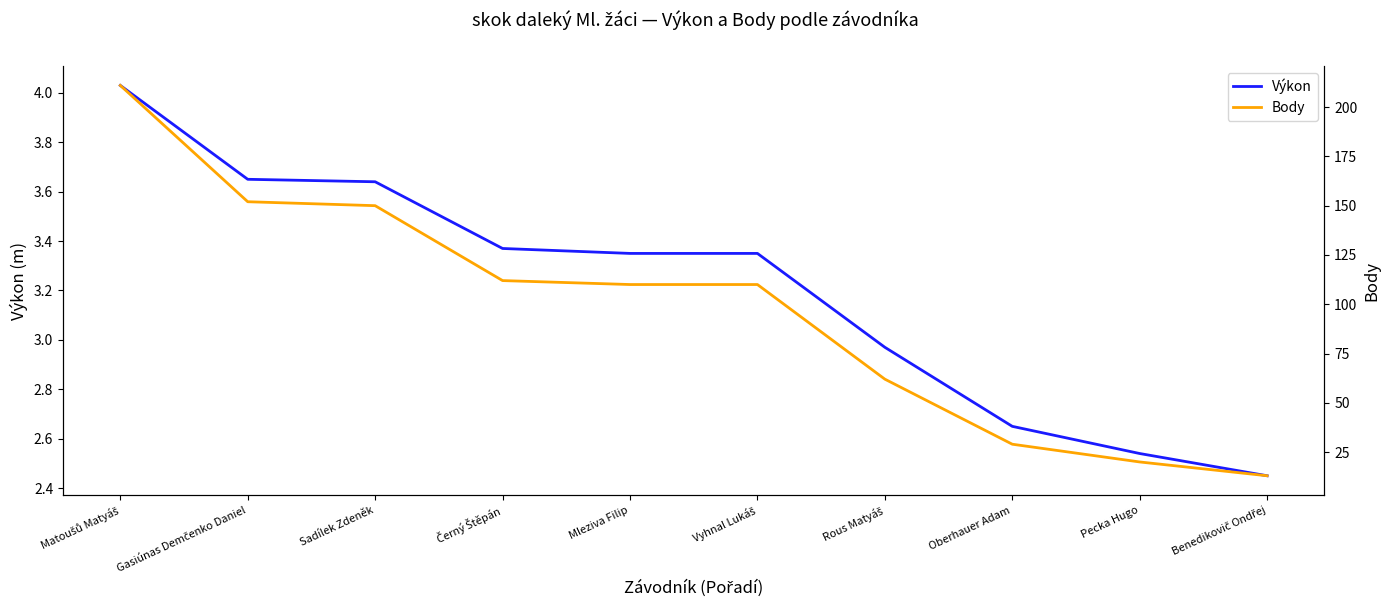

Where is Výkon nearest to the value 3?

Rous Matyáš